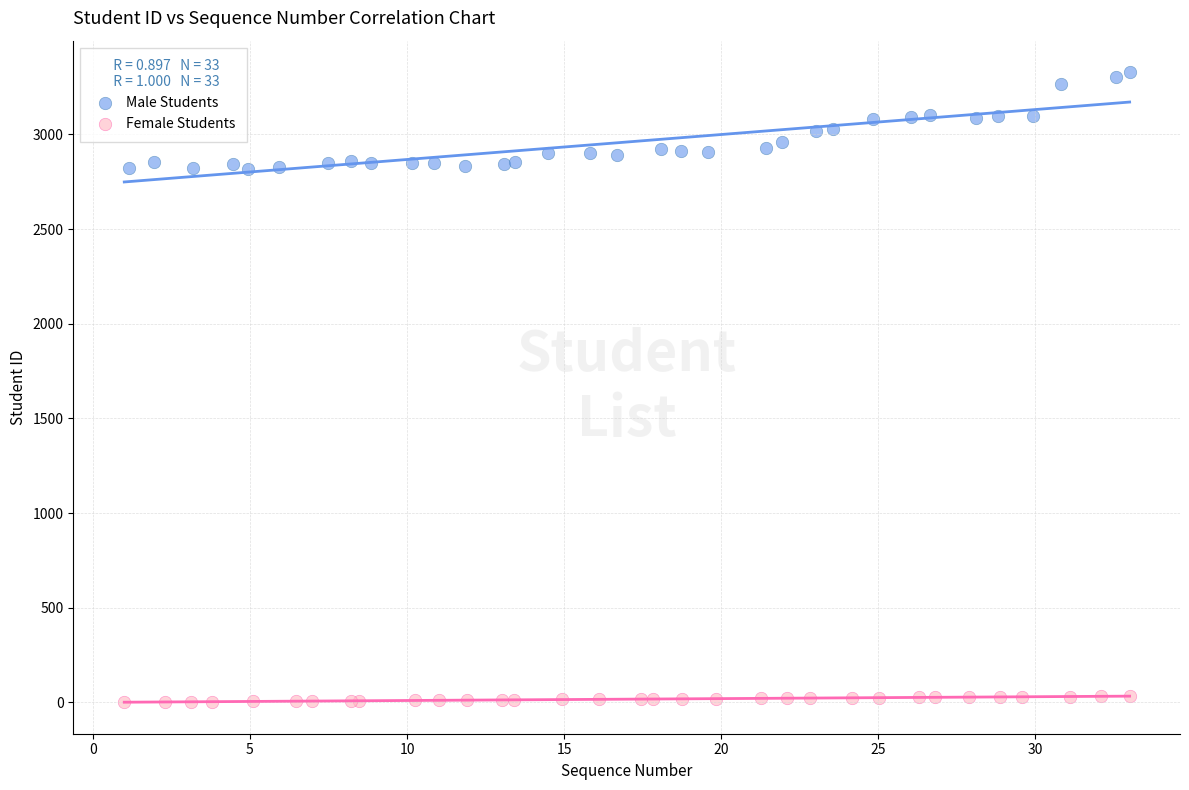

Which series contains the lowest Y value?

Female Students